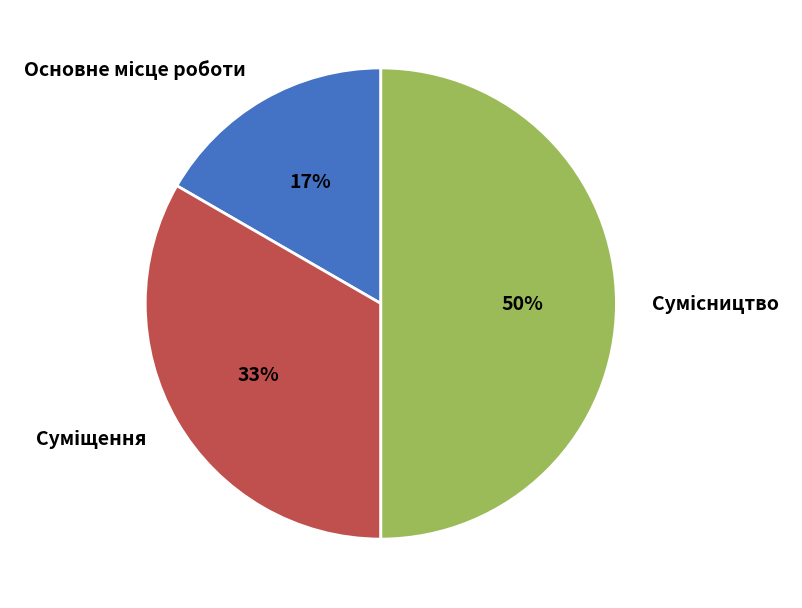

To the nearest percent, what is the average slice percentage?

33%